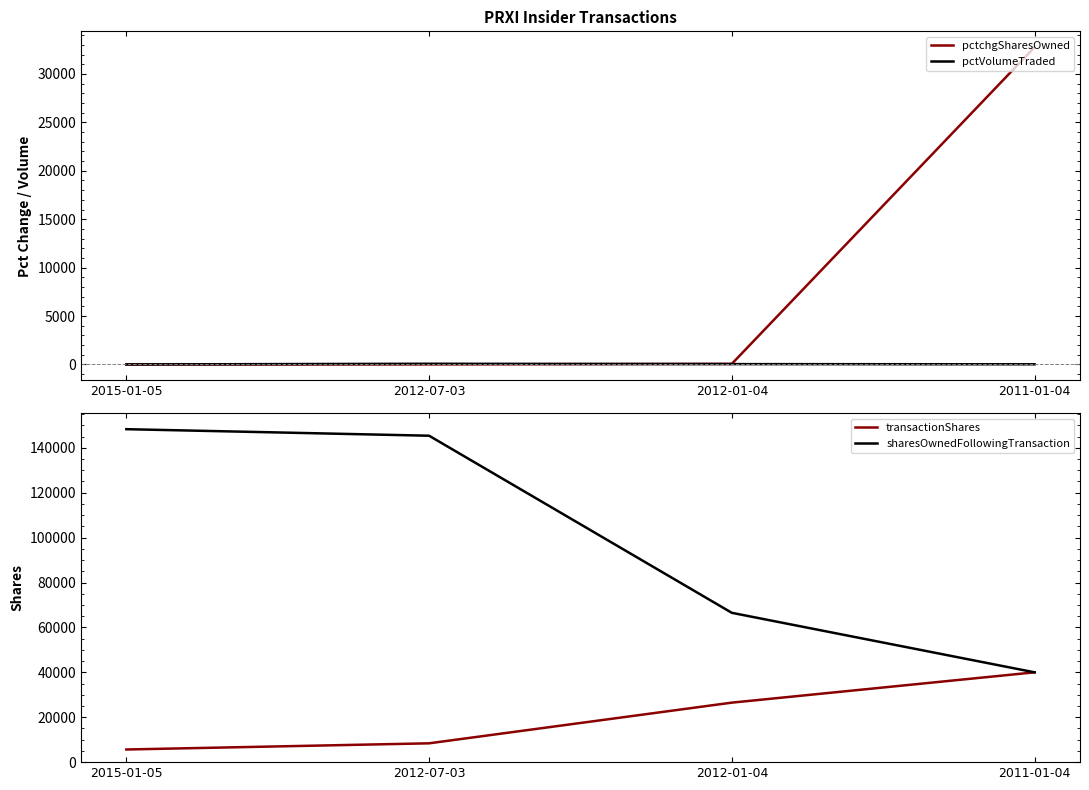

What is the approximate value of transactionShares at 2012-01-04, to the nearest 100?

26500